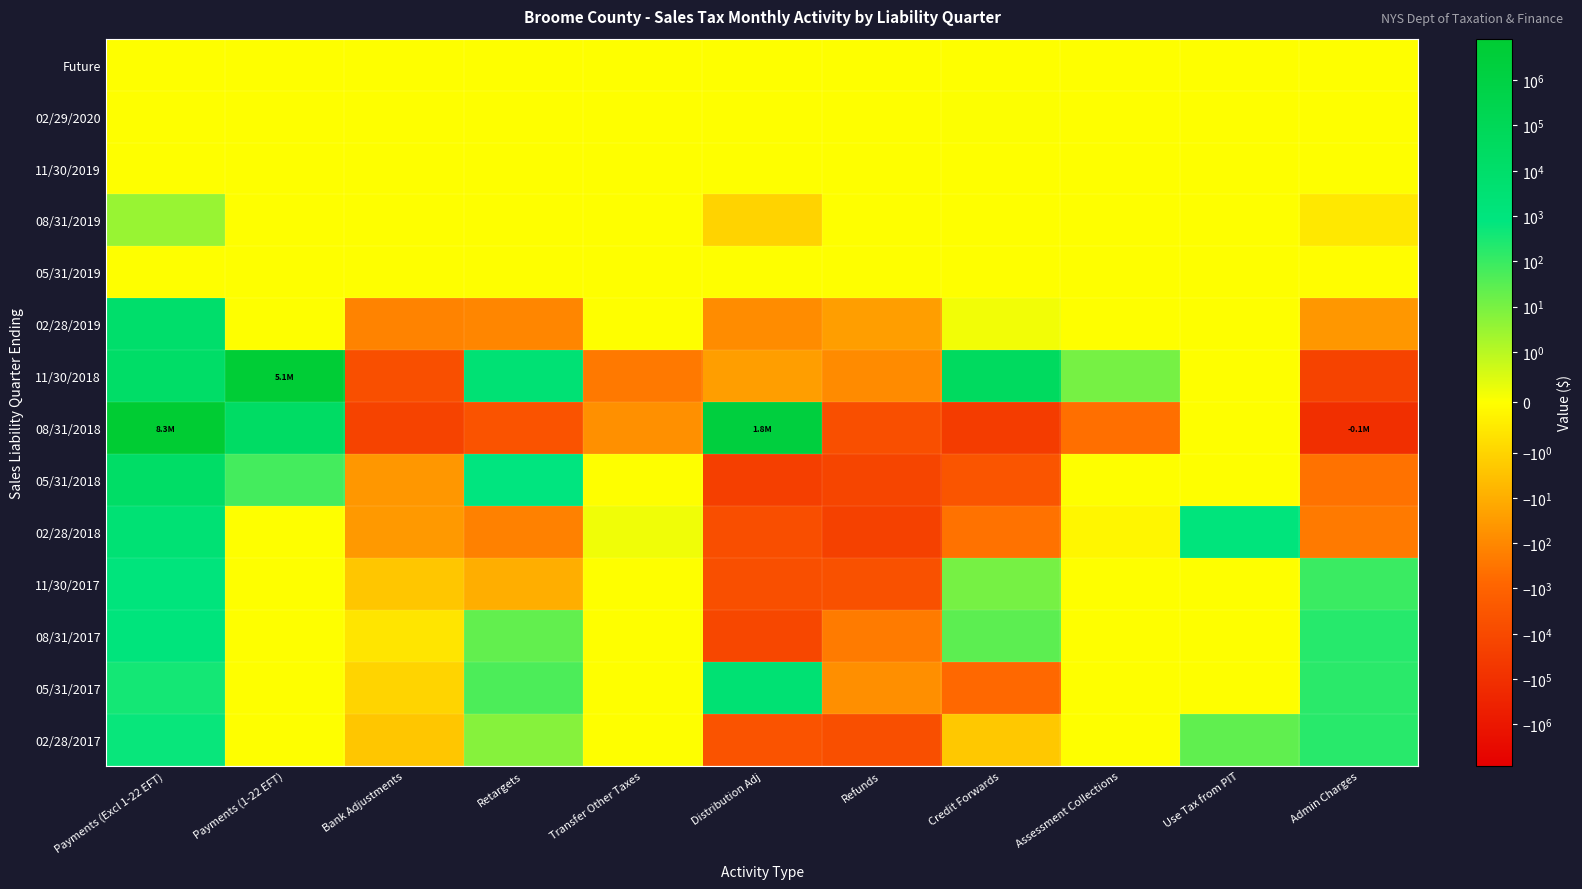

Which category has the highest value across all series?

Payments (Excl 1-22 EFT)